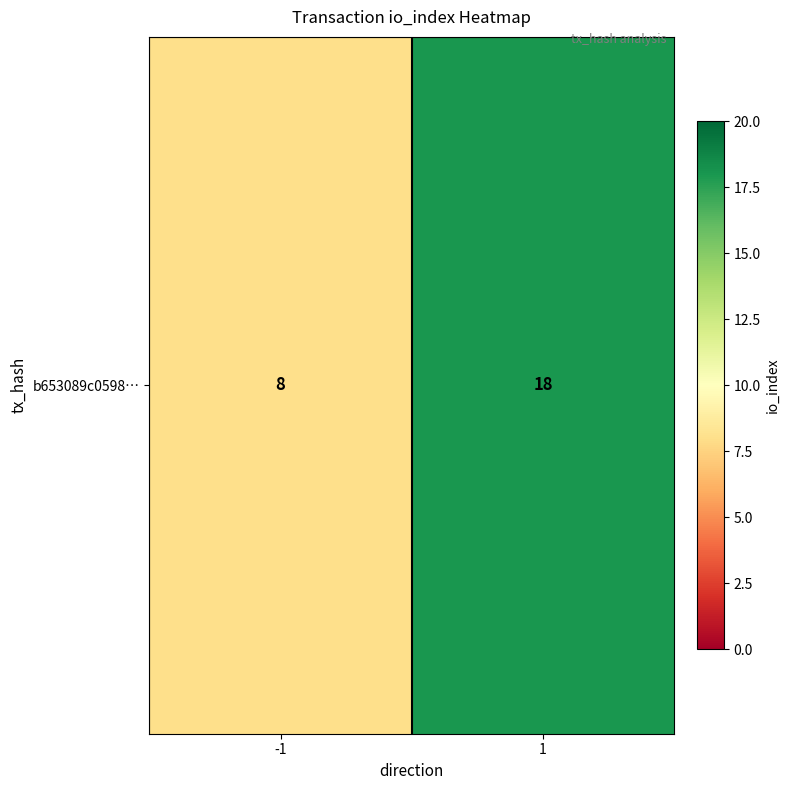

Approximately how many times larger is the value at 1 compared to -1?

2.2